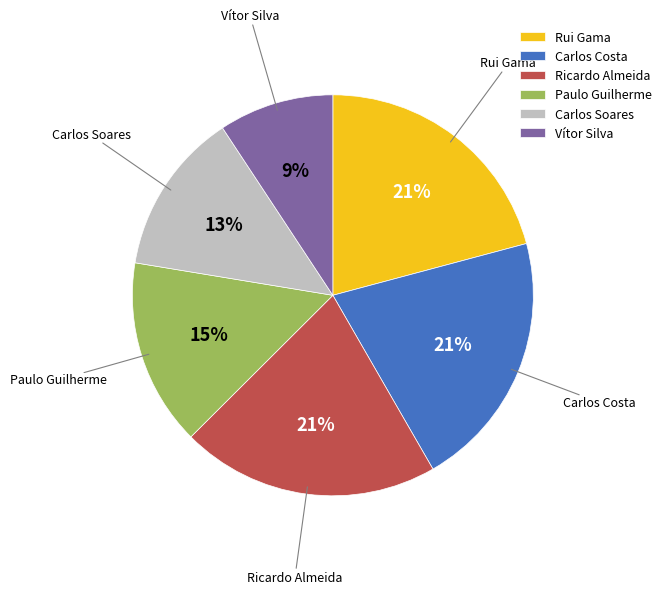

Is Rui Gama the majority of the pie?

No